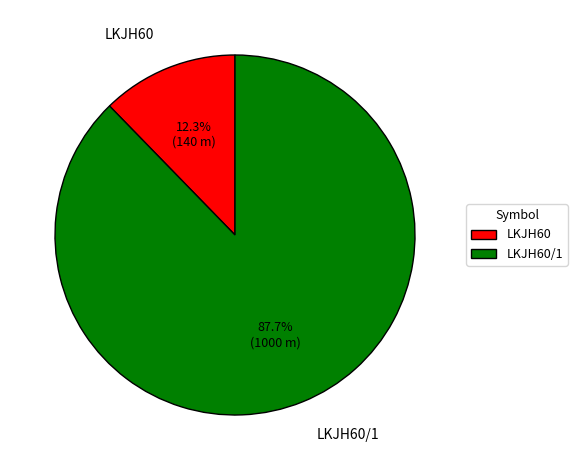

What is the majority slice?

LKJH60/1